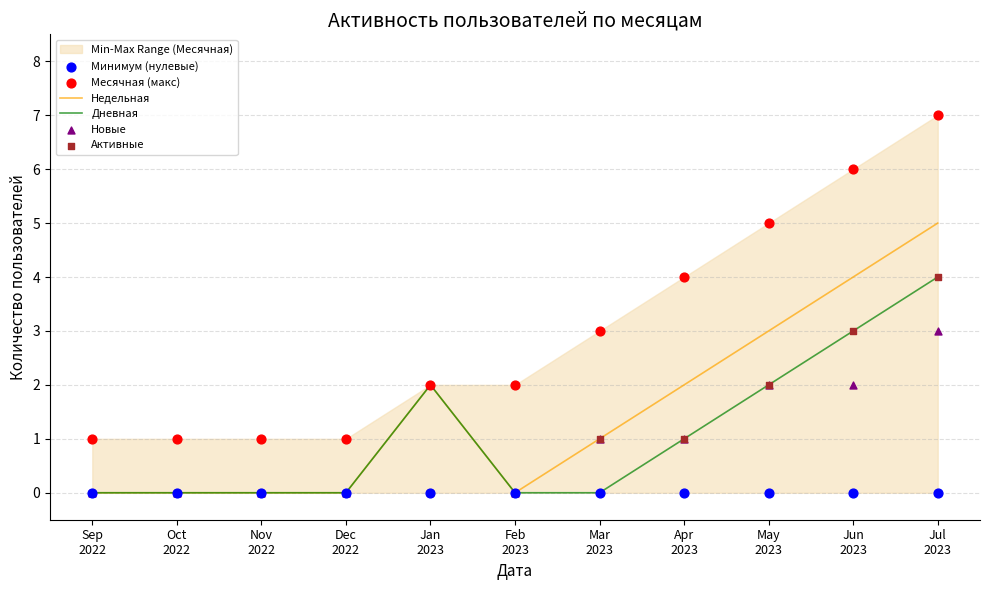

At how many categories does at least one series exceed 3?

4